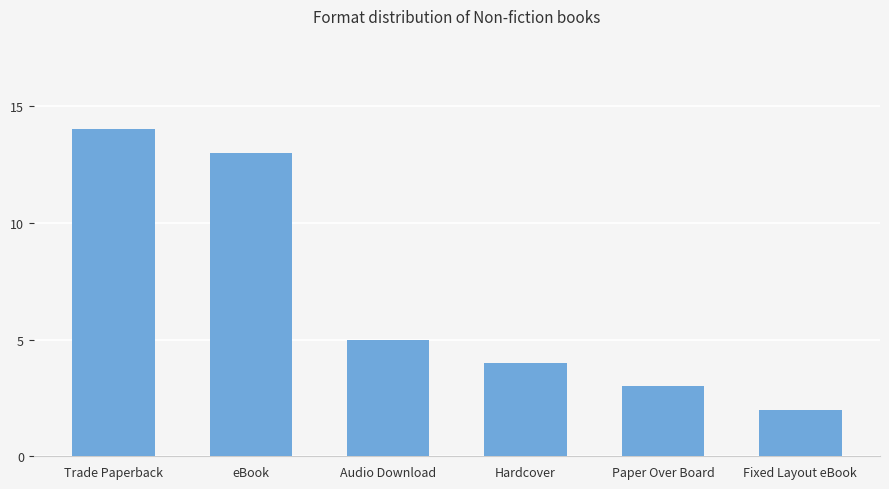

Which has a higher value, Fixed Layout eBook or Hardcover?

Hardcover